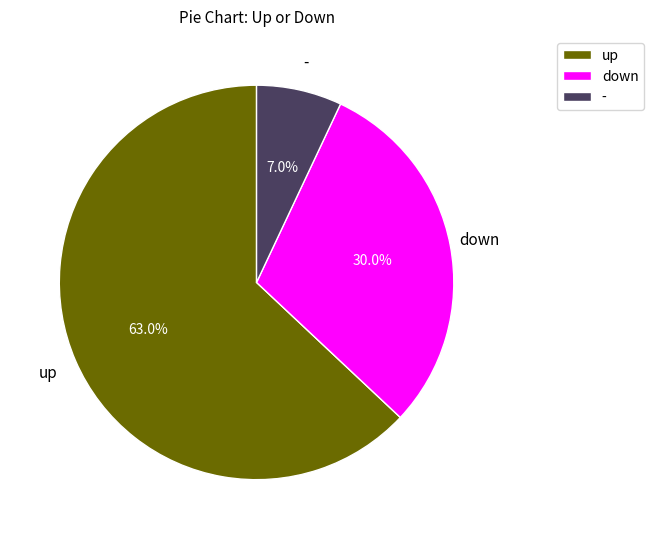

Combined, do down and up account for over 50%?

Yes